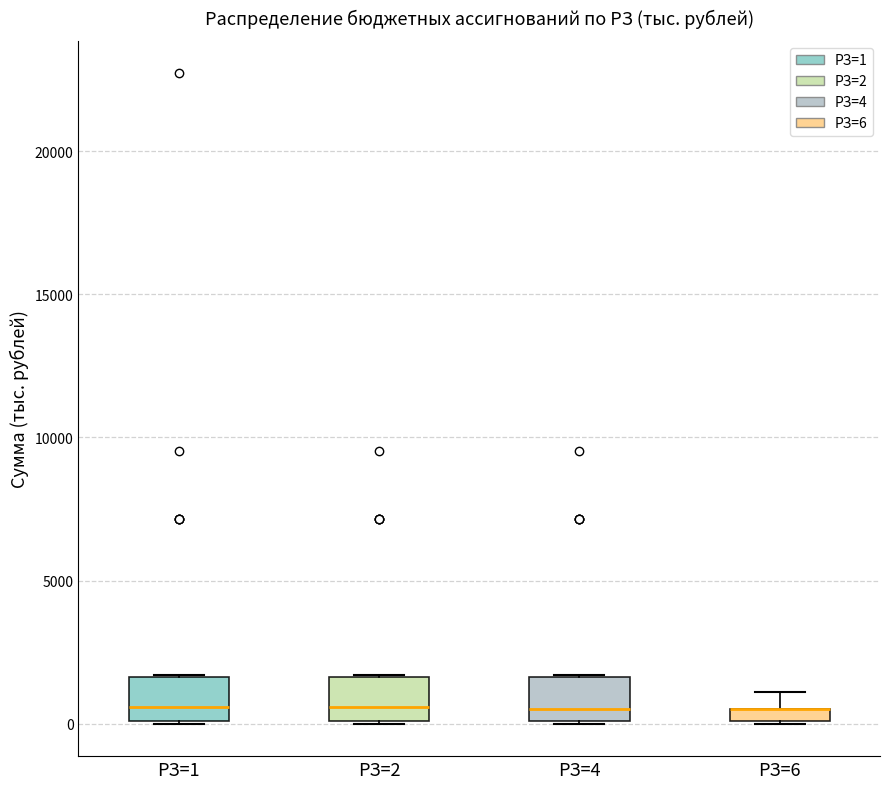

Where is the lower edge of the box for РЗ=1 on the y-axis? The values are not printed on the chart, so give them approximately, as read against the axis.

0